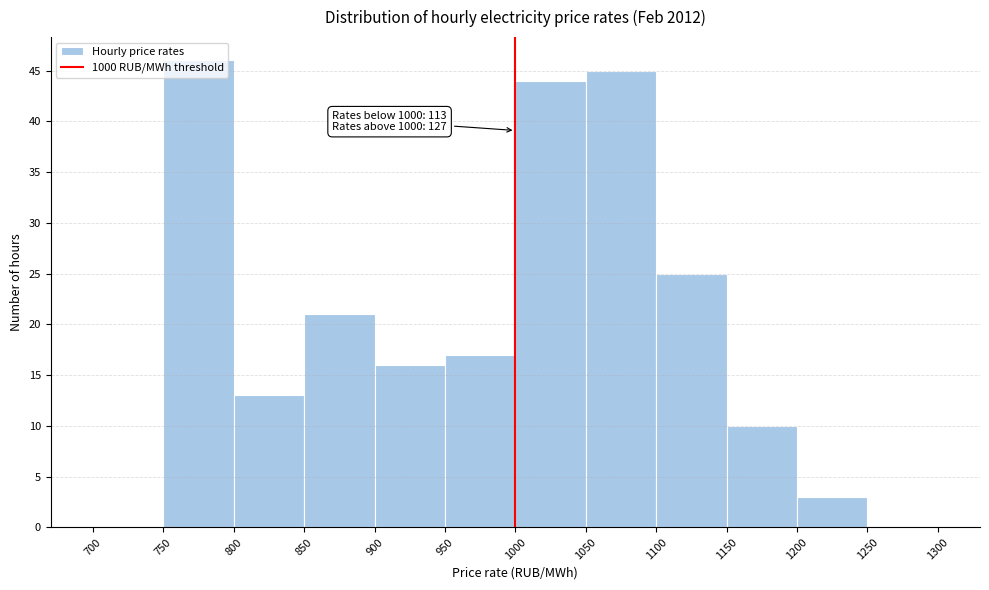

Which range on the x-axis has the tallest bar?

750 to 800